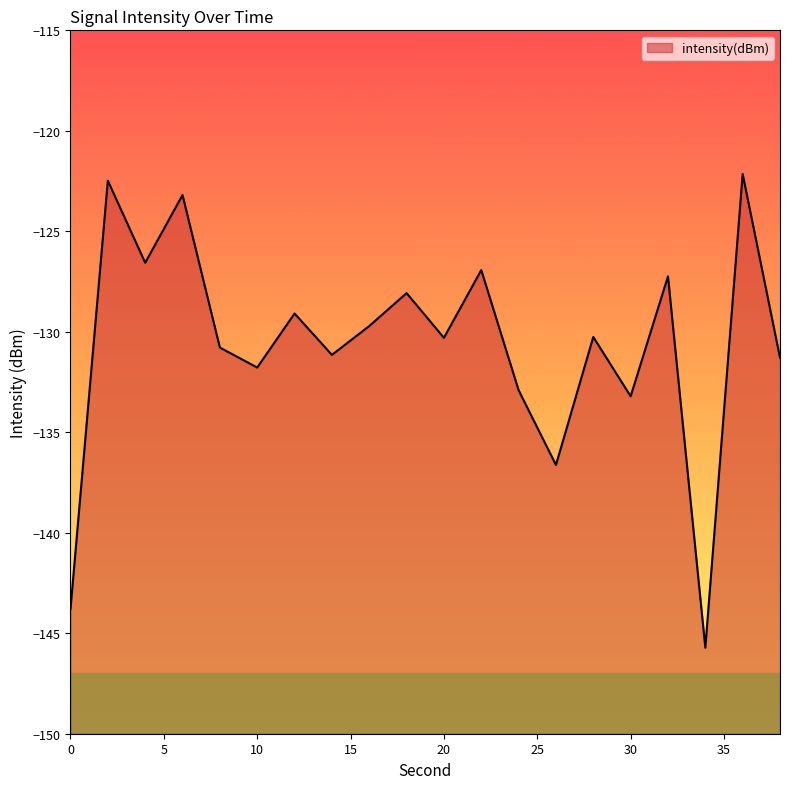

What is the difference between the maximum and minimum values?

23.6